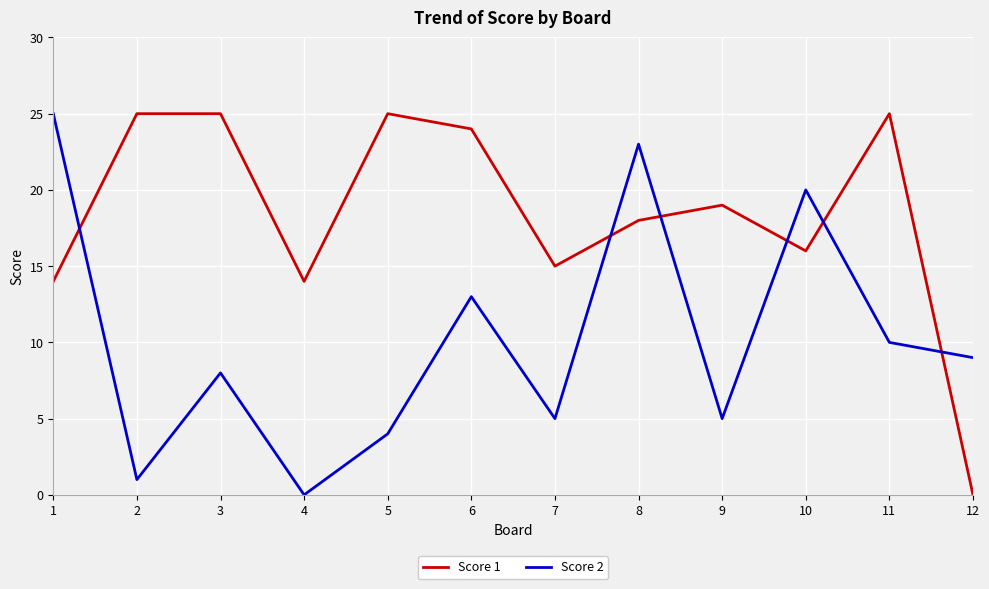

Does the chart display data point markers on the line(s)?

No